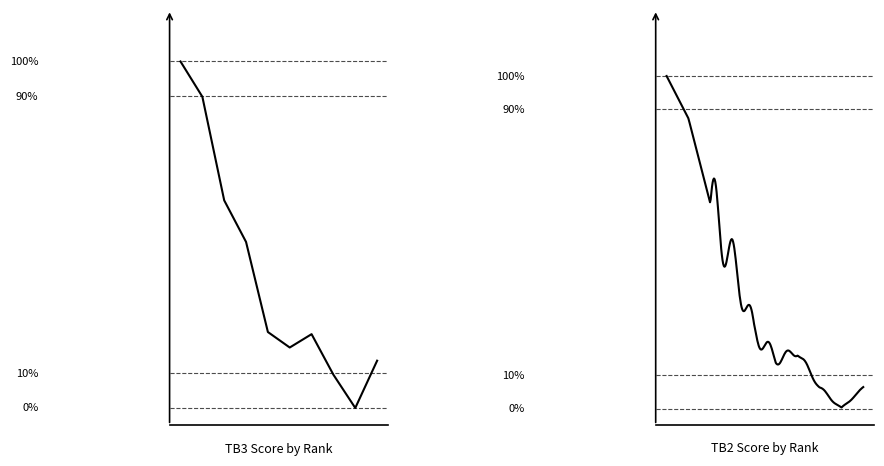

True or false: there are more than 1 points higher than both neighbors.

False